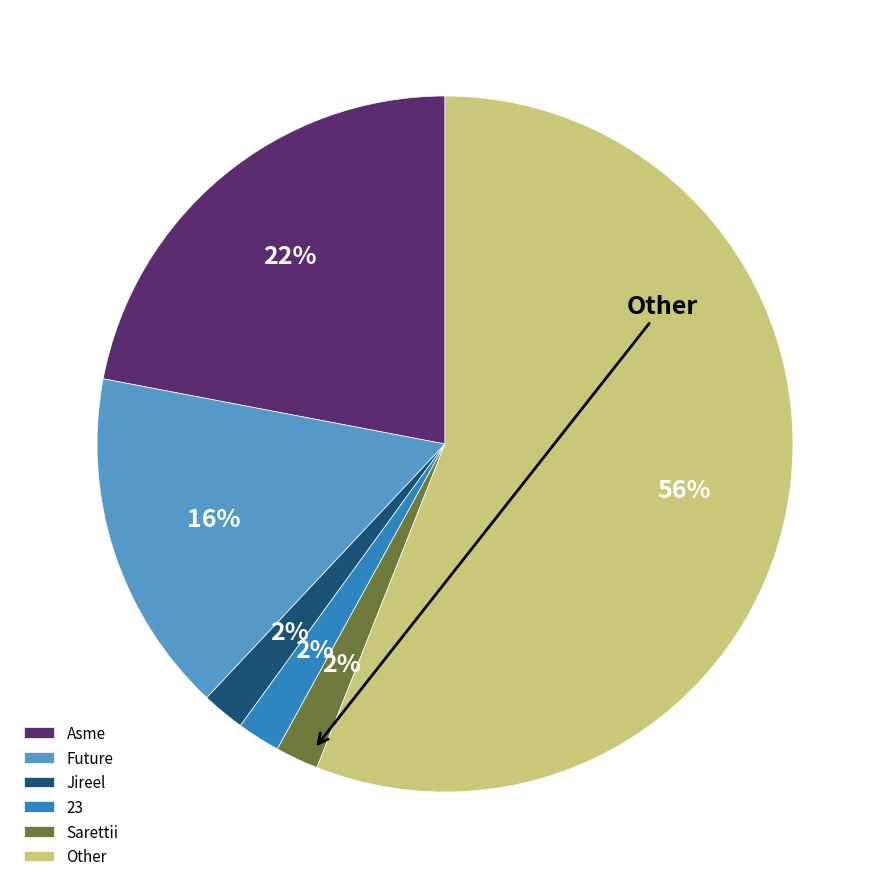

Which slice represents more than half of the pie?

Other